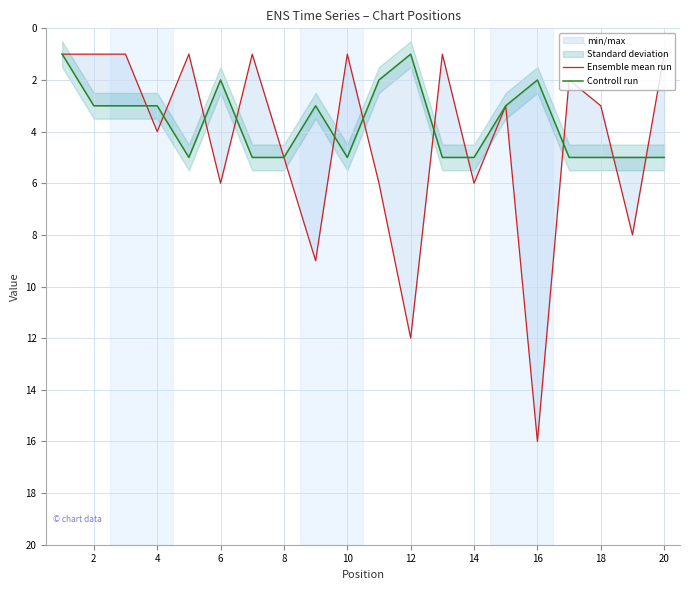

How many intersections are there between Controll run and Ensemble mean run?

11